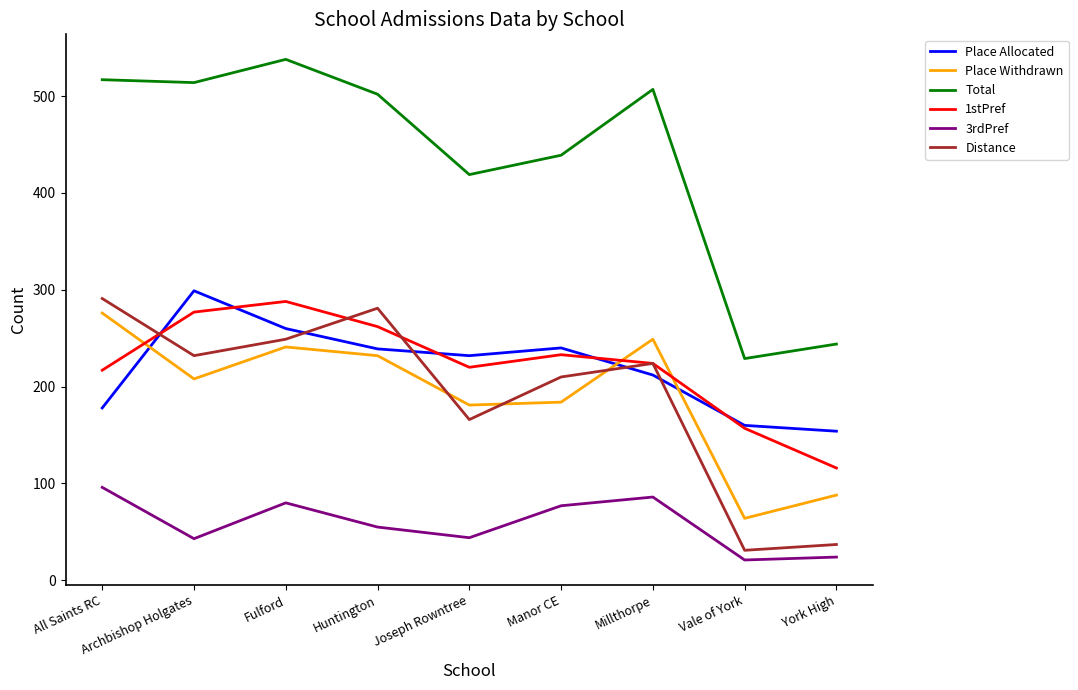

What is the highest value of the 1stPref series?

288